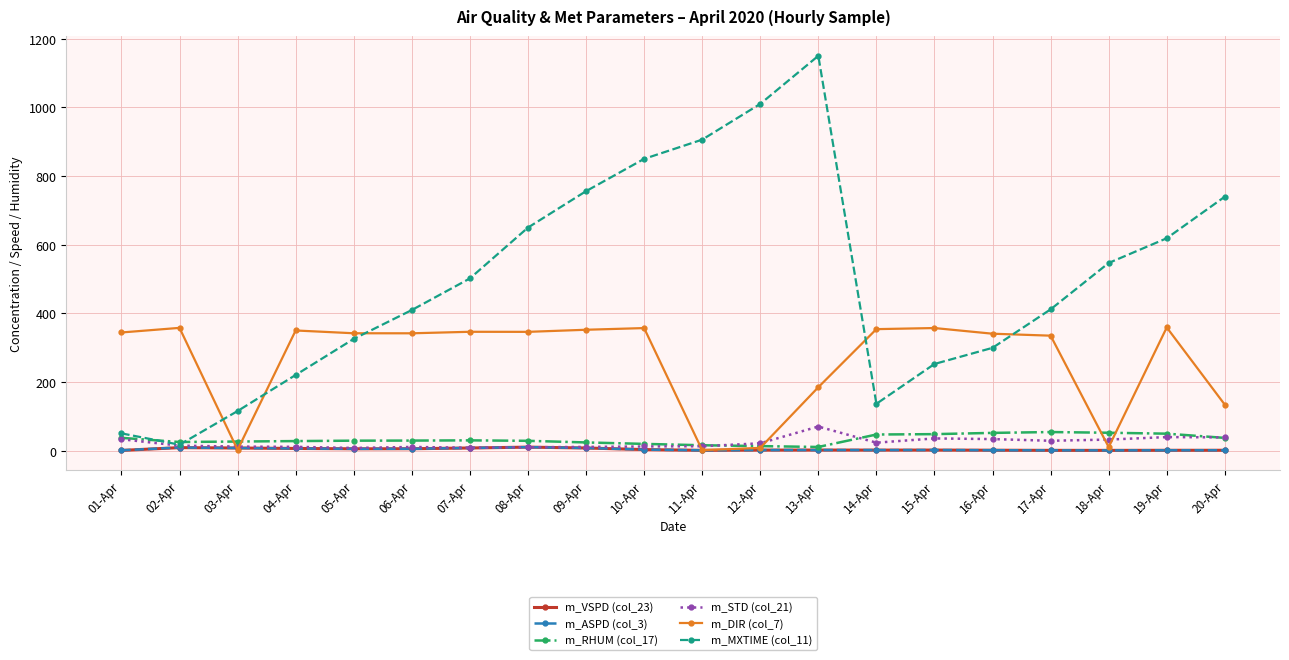

What is the label of the 20th point from the right?

01-Apr